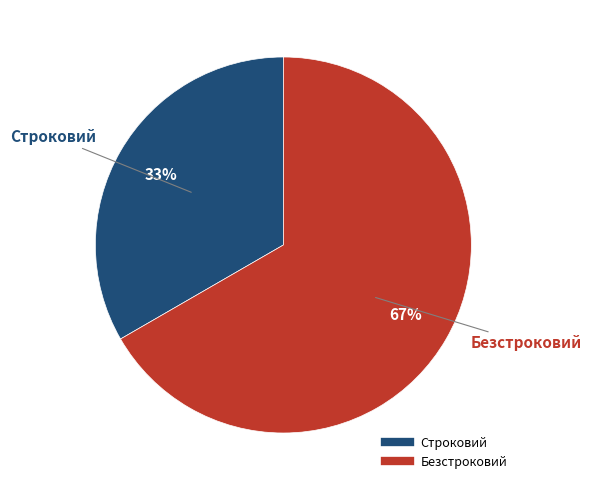

What percentage is the Безстроковий slice, to the nearest percent?

67%